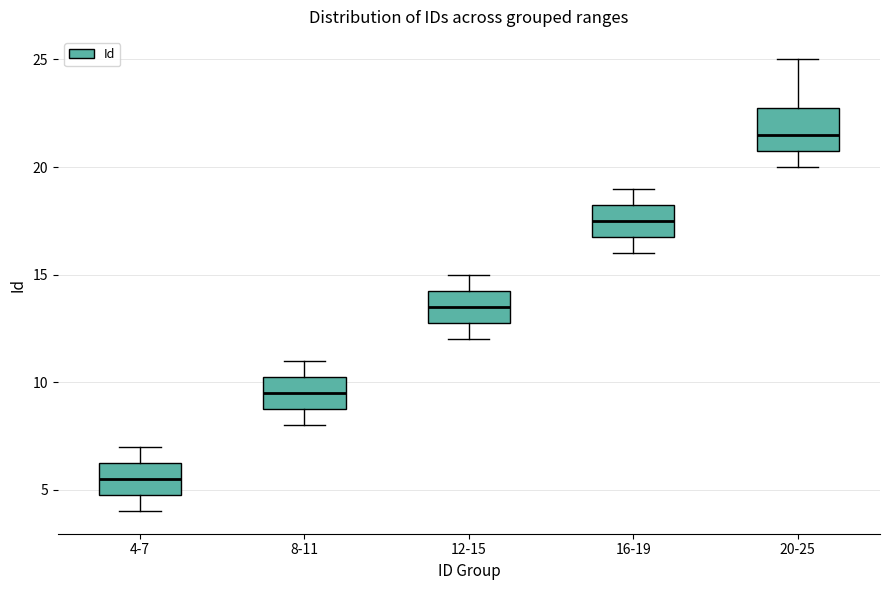

Where does the median line of the box for 4-7 sit on the y-axis? The values are not printed on the chart, so give them approximately, as read against the axis.

5.5